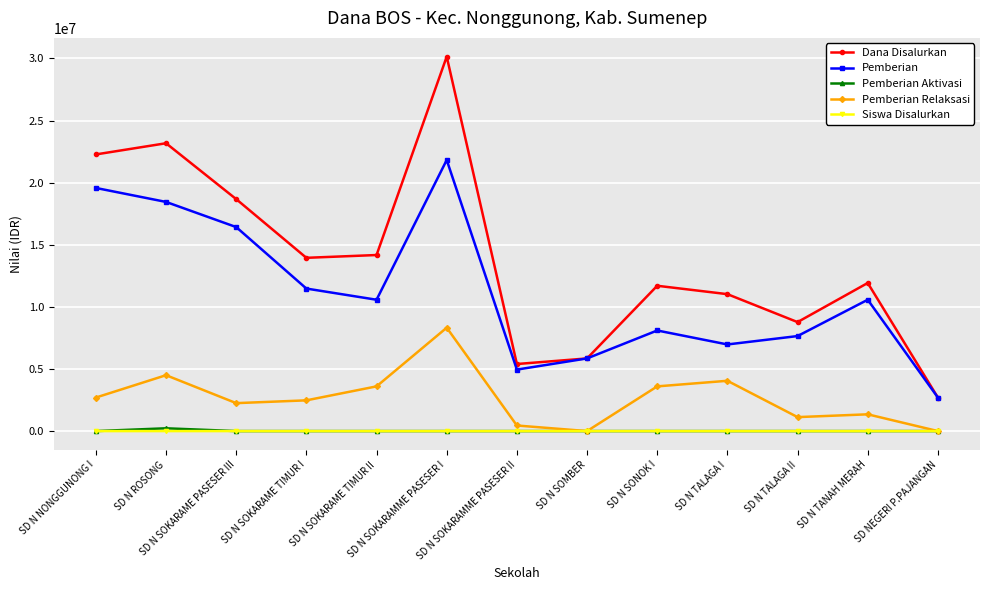

True or false: Pemberian and Pemberian Relaksasi intersect in this chart.

False